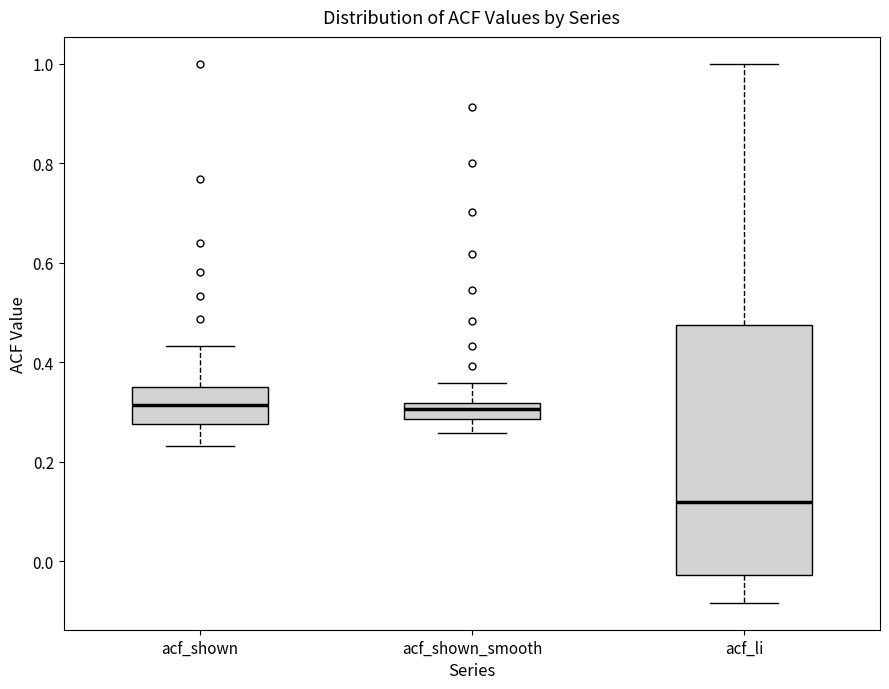

Where does the median line of the box for acf_li sit on the y-axis? The values are not printed on the chart, so give them approximately, as read against the axis.

0.12